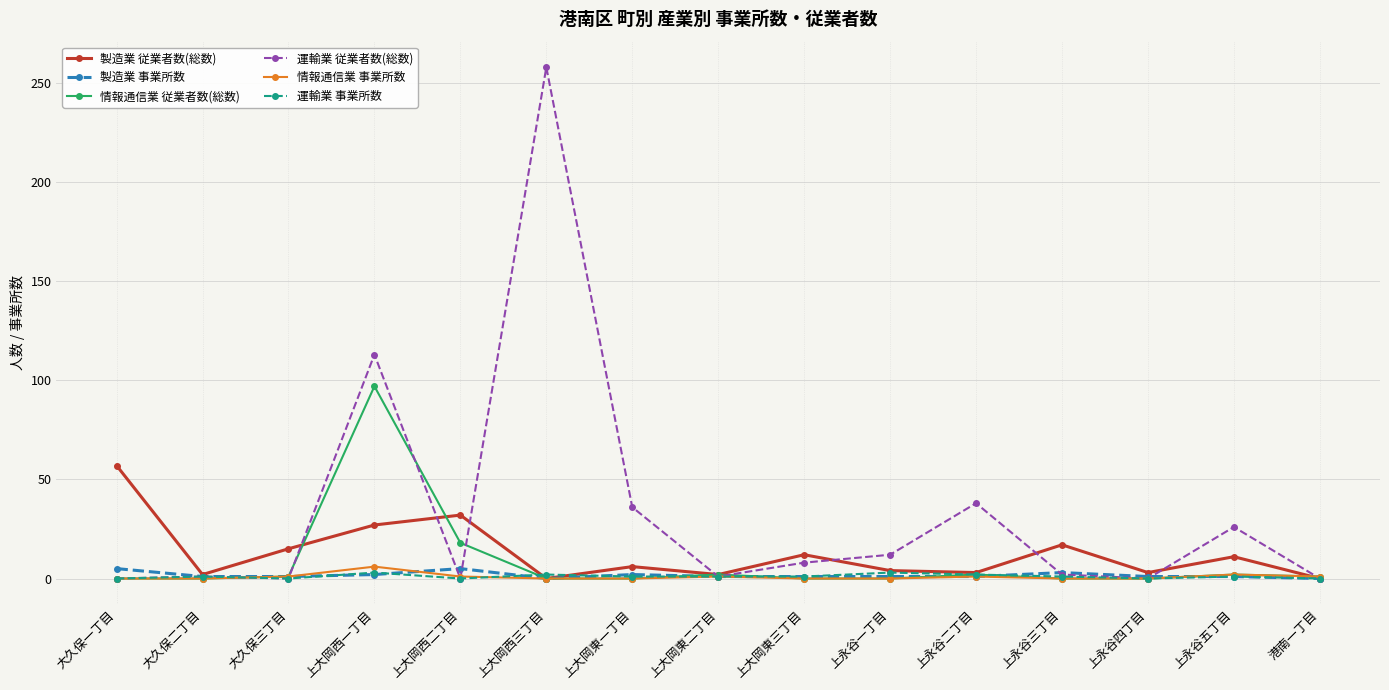

Does the chart have visible grid lines?

Yes